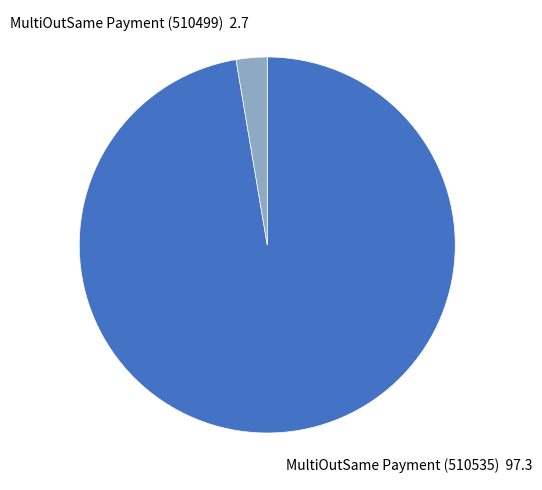

Which has a higher value, MultiOutSame Payment (510499) 2.7 or MultiOutSame Payment (510535) 97.3?

MultiOutSame Payment (510535) 97.3